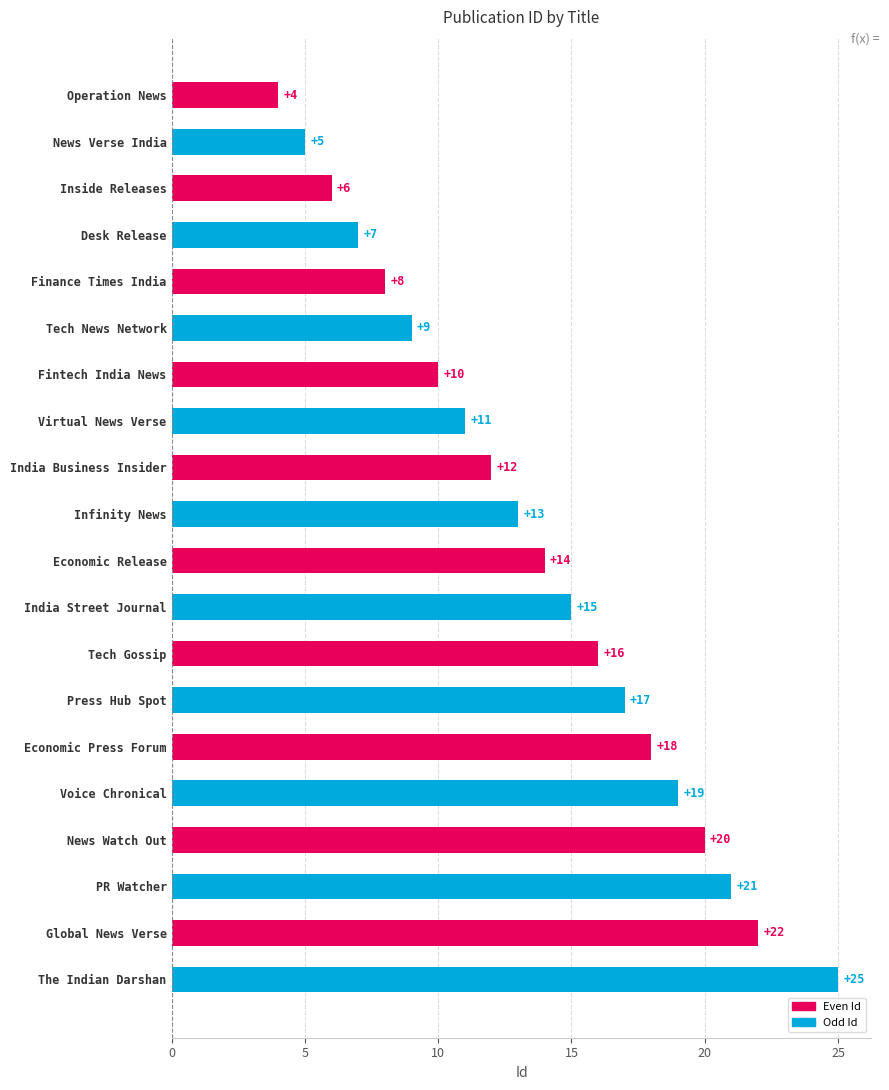

Between Press Hub Spot and India Business Insider, which is larger?

Press Hub Spot